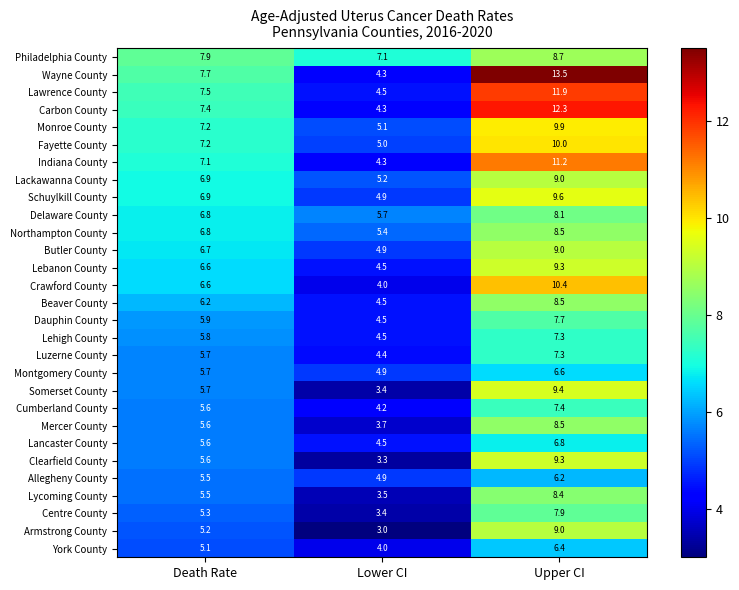

At which label does Lawrence County first exceed 7?

Death Rate